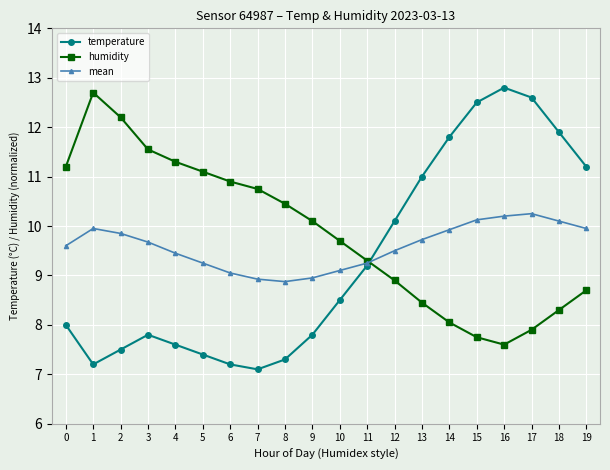

What are all the series names shown in the legend?

temperature, humidity, mean